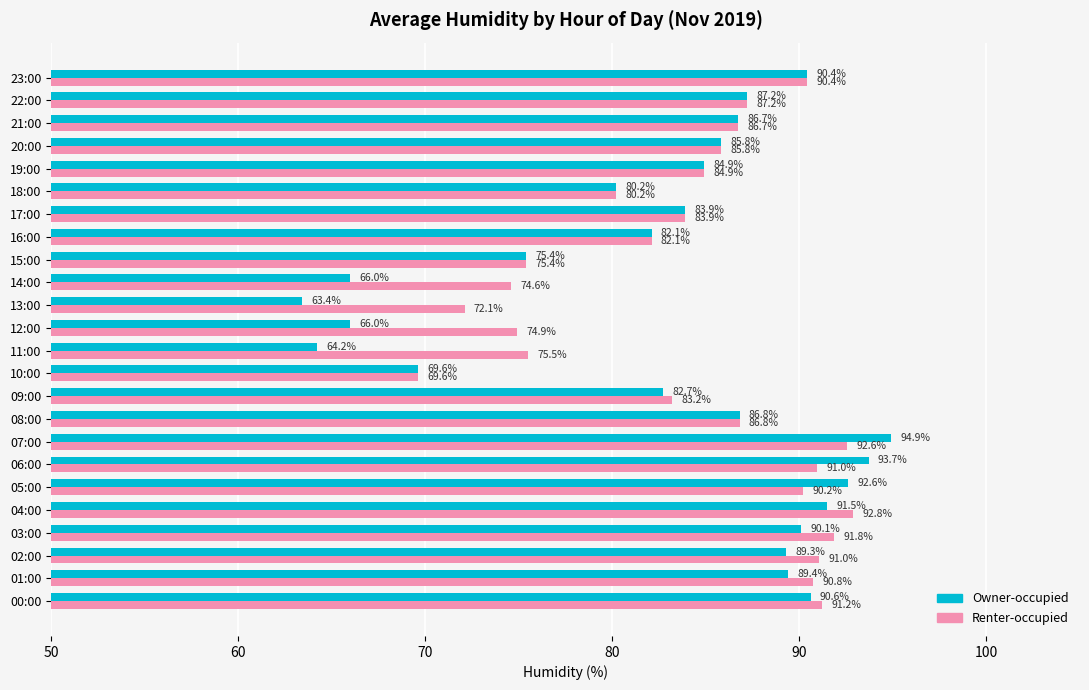

At which category does the chart reach its minimum across all series?

13:00